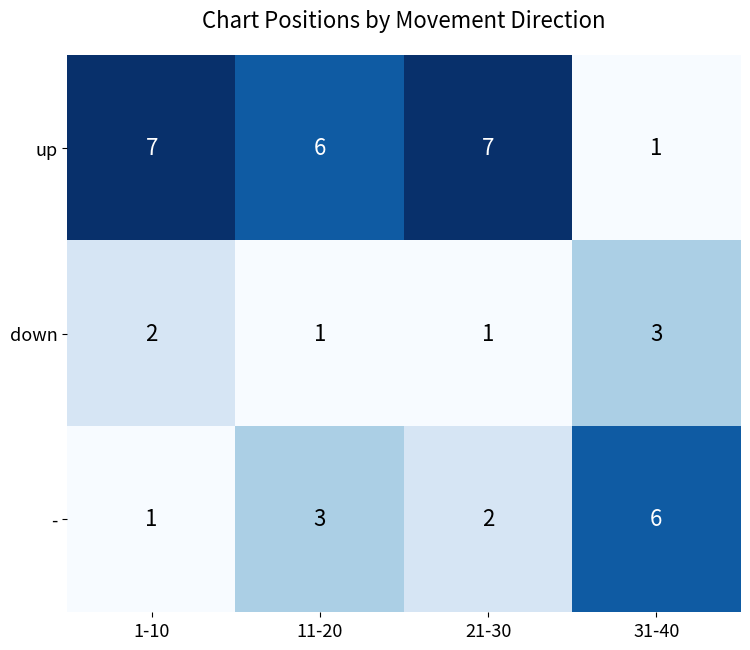

Is it true that down equals 3 at 1-10?

False